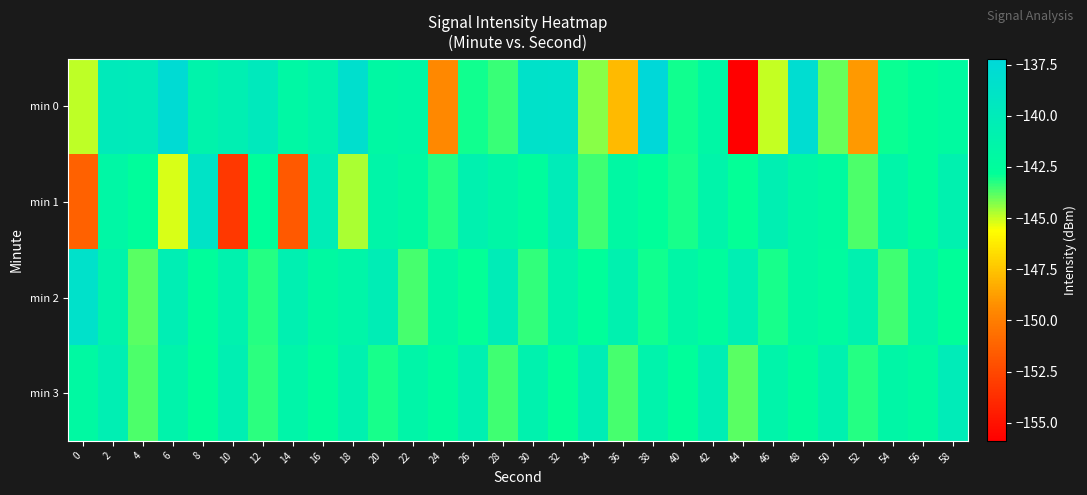

Reading left to right, transcribe all the data shown in this chart.

min 0: 0=-144.9	2=-139.8	4=-140.0	6=-137.7	8=-141.2	10=-140.6	12=-139.7	14=-141.9	16=-141.1	18=-138.3	20=-141.9	22=-141.7	24=-149.5	26=-143.0	28=-143.5	30=-138.6	32=-138.5	34=-144.3	36=-147.8	38=-137.2	40=-143.0	42=-141.8	44=-155.9	46=-145.0	48=-137.9	50=-144.0	52=-148.9	54=-142.9	56=-142.6	58=-142.2
min 1: 0=-151.3	2=-141.7	4=-142.7	6=-145.2	8=-138.8	10=-153.3	12=-142.7	14=-151.7	16=-140.2	18=-144.7	20=-141.5	22=-142.1	24=-143.2	26=-140.8	28=-141.6	30=-142.4	32=-140.1	34=-143.5	36=-141.9	38=-142.7	40=-143.1	42=-141.3	44=-142.9	46=-140.6	48=-141.8	50=-142.2	52=-143.7	54=-141.4	56=-142.6	58=-140.9
min 2: 0=-138.5	2=-141.2	4=-143.8	6=-140.4	8=-142.6	10=-141.0	12=-143.2	14=-140.7	16=-142.1	18=-141.5	20=-140.3	22=-143.6	24=-141.8	26=-142.9	28=-140.2	30=-143.4	32=-141.1	34=-142.7	36=-140.8	38=-143.0	40=-141.6	42=-142.4	44=-140.5	46=-143.1	48=-141.7	50=-142.3	52=-140.9	54=-143.5	56=-141.3	58=-142.8
min 3: 0=-142.0	2=-140.5	4=-143.7	6=-141.2	8=-142.8	10=-140.6	12=-143.3	14=-141.4	16=-142.6	18=-140.8	20=-143.1	22=-141.5	24=-142.4	26=-140.7	28=-143.5	30=-141.0	32=-142.9	34=-140.3	36=-143.6	38=-141.1	40=-142.7	42=-140.4	44=-143.8	46=-141.3	48=-142.5	50=-140.9	52=-143.2	54=-141.6	56=-142.2	58=-140.1